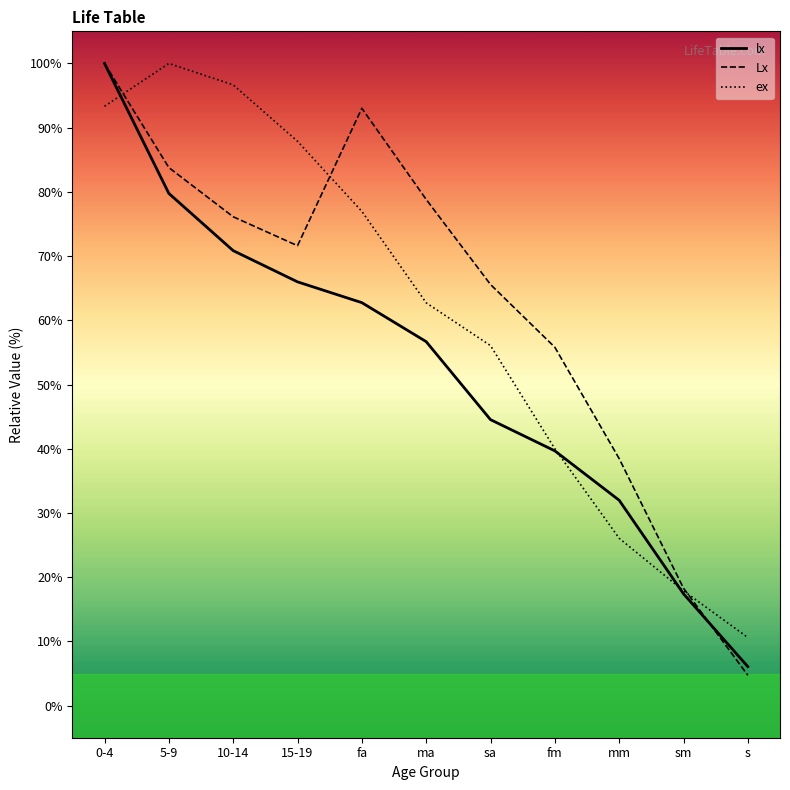

Which category has the lowest value across all series?

s